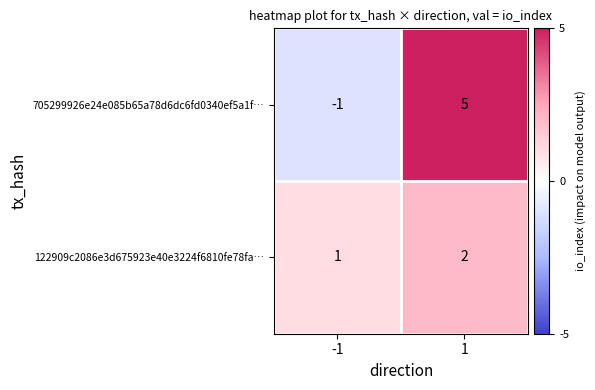

What is the maximum value shown in the chart?

5